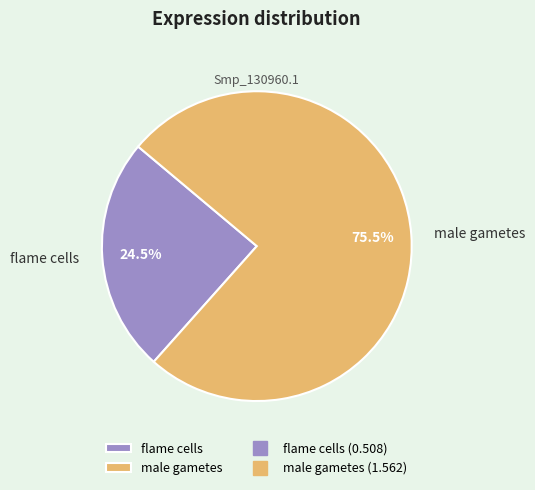

Combined, what portion of the pie is male gametes and flame cells?

100.0%